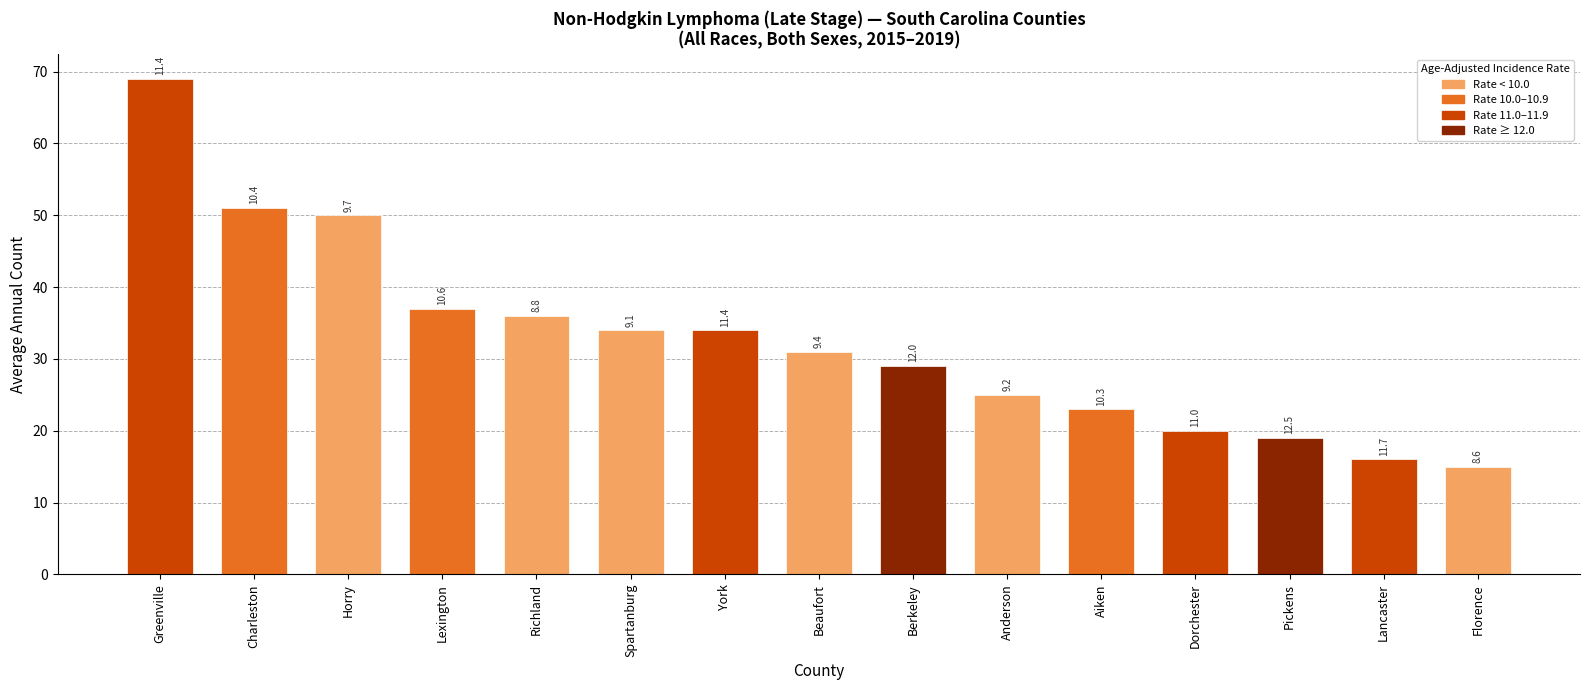

What is the sum of all values?

489